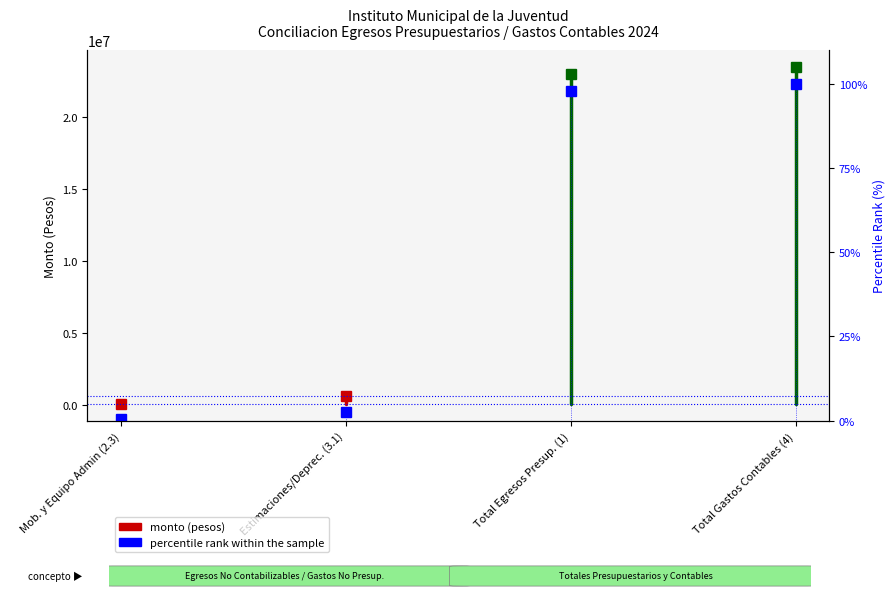

The chart shows a value of 36.4 at Total Gastos Contables (4). True or false?

False